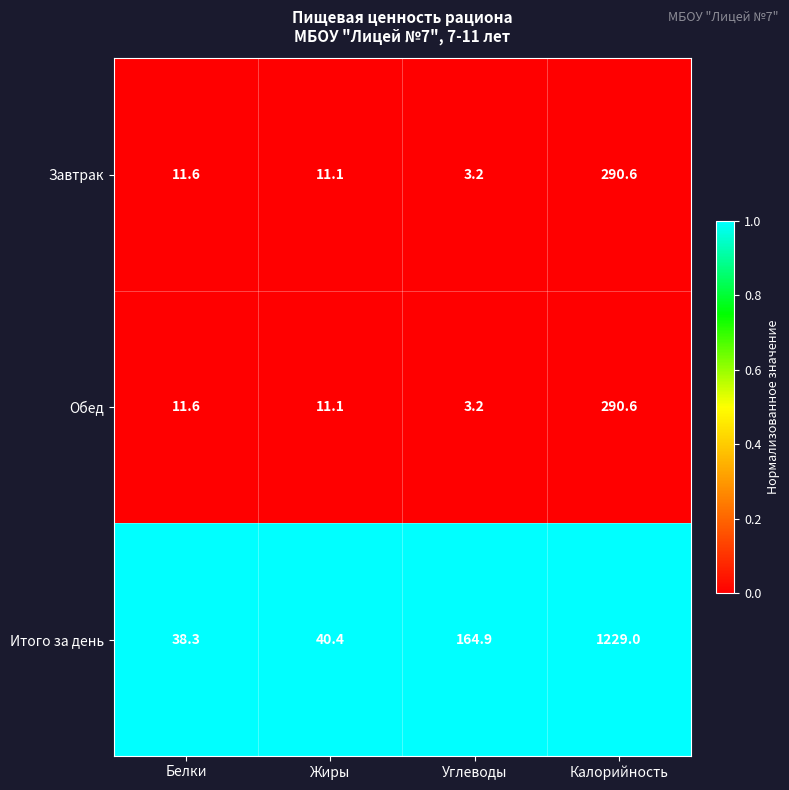

Reading left to right, what are all the values shown in this chart?

Завтрак: 11.6	11.1	3.2	290.6
Обед: 11.6	11.1	3.2	290.6
Итого за день: 38.3	40.4	164.9	1229.0